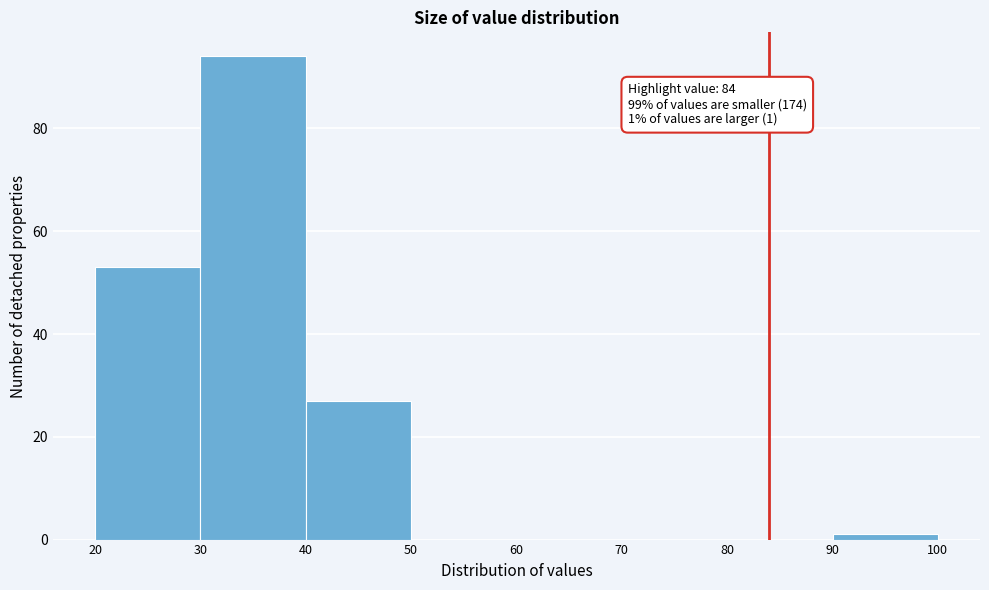

Over which range of the x-axis is the bar tallest?

30 to 40